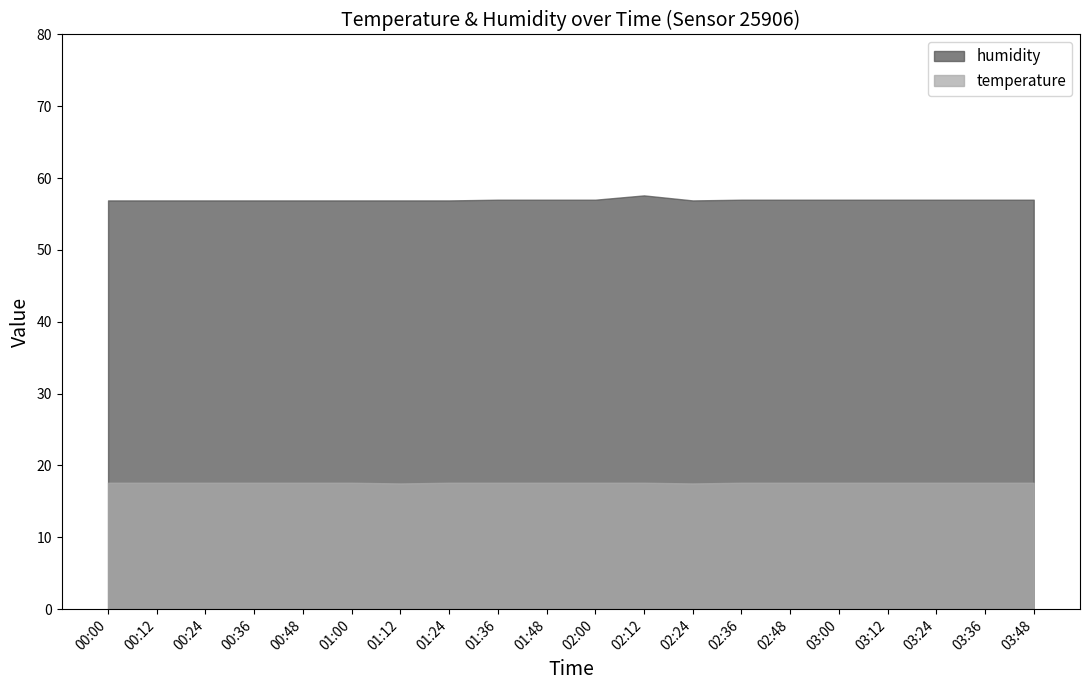

Reading right to left, transcribe all the data shown in this chart.

temperature: 03:48=17.6	03:36=17.6	03:24=17.6	03:12=17.6	03:00=17.6	02:48=17.6	02:36=17.6	02:24=17.5	02:12=17.6	02:00=17.6	01:48=17.6	01:36=17.6	01:24=17.6	01:12=17.5	01:00=17.6	00:48=17.6	00:36=17.6	00:24=17.6	00:12=17.6	00:00=17.6
humidity: 03:48=57.0	03:36=57.0	03:24=57.0	03:12=57.0	03:00=57.0	02:48=57.0	02:36=57.0	02:24=56.9	02:12=57.6	02:00=57.0	01:48=57.0	01:36=57.0	01:24=56.9	01:12=56.9	01:00=56.9	00:48=56.9	00:36=56.9	00:24=56.9	00:12=56.9	00:00=56.9